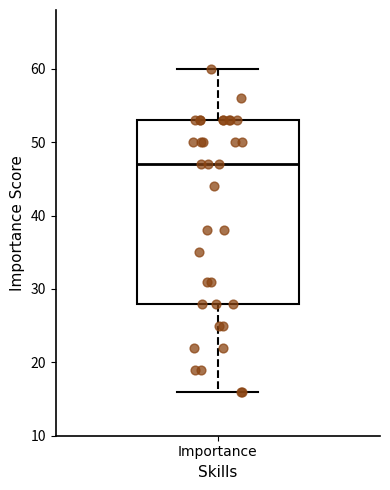

Read this box plot against the y-axis: the position of the median line, the range covered by the box, and the ends of both whiskers. The values are not printed on the chart, so give them approximately, as read against the axis.

median 47, box 28 to 53, whiskers 16 to 60